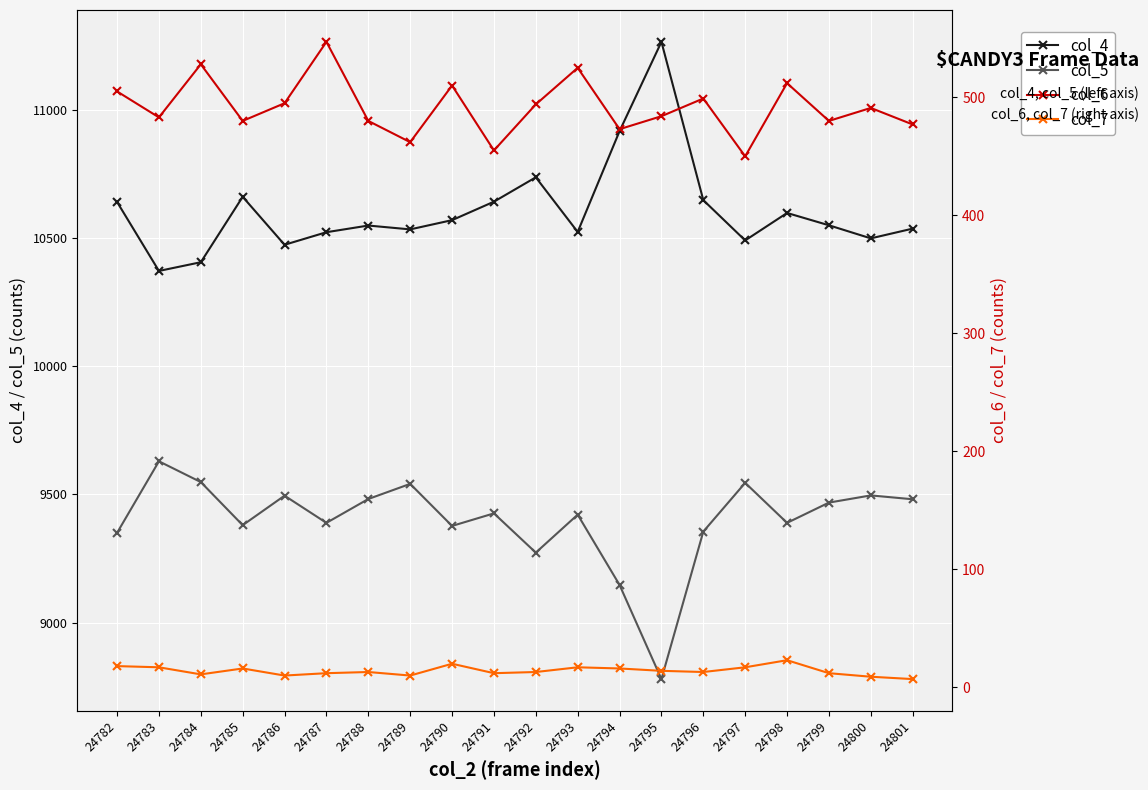

Reading left to right, list all the values displayed in this chart.

col_4: 24782=10640	24783=10371	24784=10405	24785=10660	24786=10473	24787=10522	24788=10548	24789=10533	24790=10569	24791=10641	24792=10736	24793=10523	24794=10916	24795=11264	24796=10647	24797=10490	24798=10597	24799=10549	24800=10498	24801=10536
col_5: 24782=9350	24783=9629	24784=9548	24785=9380	24786=9495	24787=9389	24788=9482	24789=9541	24790=9377	24791=9426	24792=9273	24793=9421	24794=9147	24795=8780	24796=9355	24797=9545	24798=9389	24799=9468	24800=9496	24801=9481
col_6: 24782=505	24783=483	24784=528	24785=480	24786=495	24787=547	24788=480	24789=462	24790=510	24791=455	24792=494	24793=525	24794=473	24795=484	24796=499	24797=450	24798=512	24799=480	24800=491	24801=477
col_7: 24782=18	24783=17	24784=11	24785=16	24786=10	24787=12	24788=13	24789=10	24790=20	24791=12	24792=13	24793=17	24794=16	24795=14	24796=13	24797=17	24798=23	24799=12	24800=9	24801=7